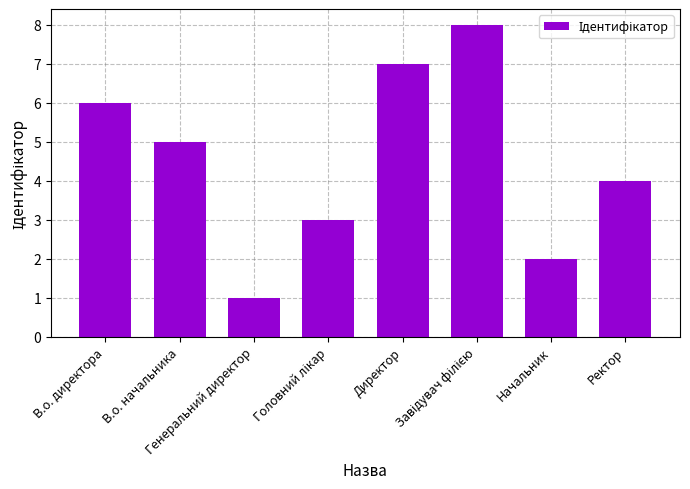

The value at Директор is 11. True or false?

False